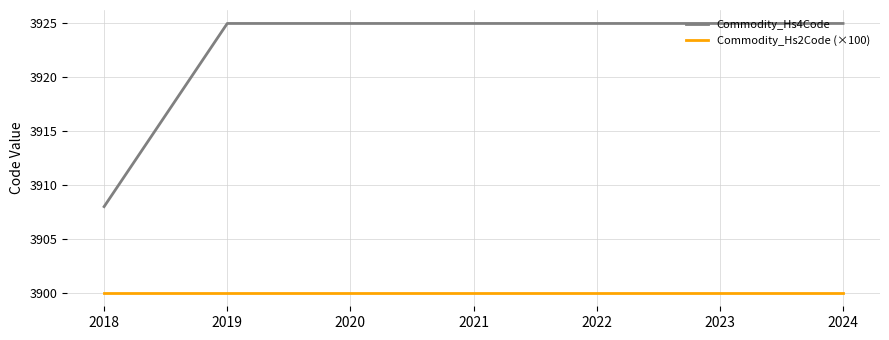

What is the total value across all series at 2021?

7825